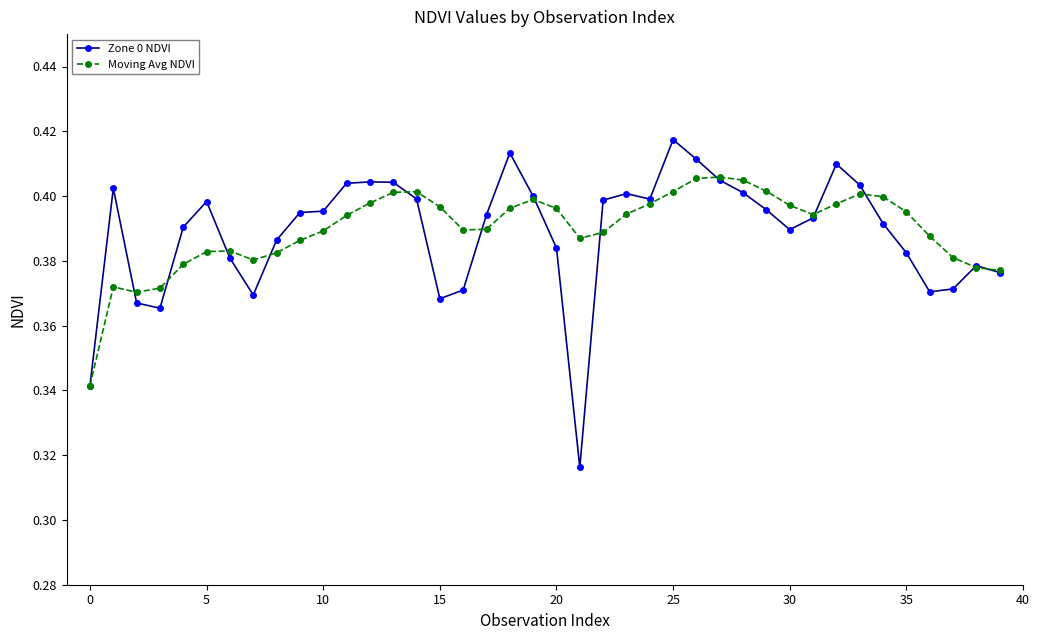

At how many categories does at least one series exceed 0?

40